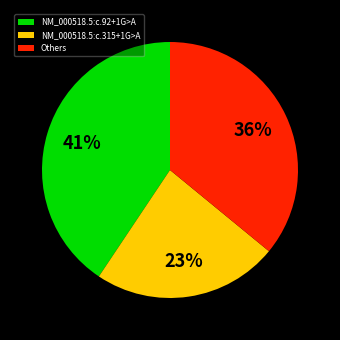

Does NM_000518.5:c.315+1G>A account for over 50% of the chart?

No